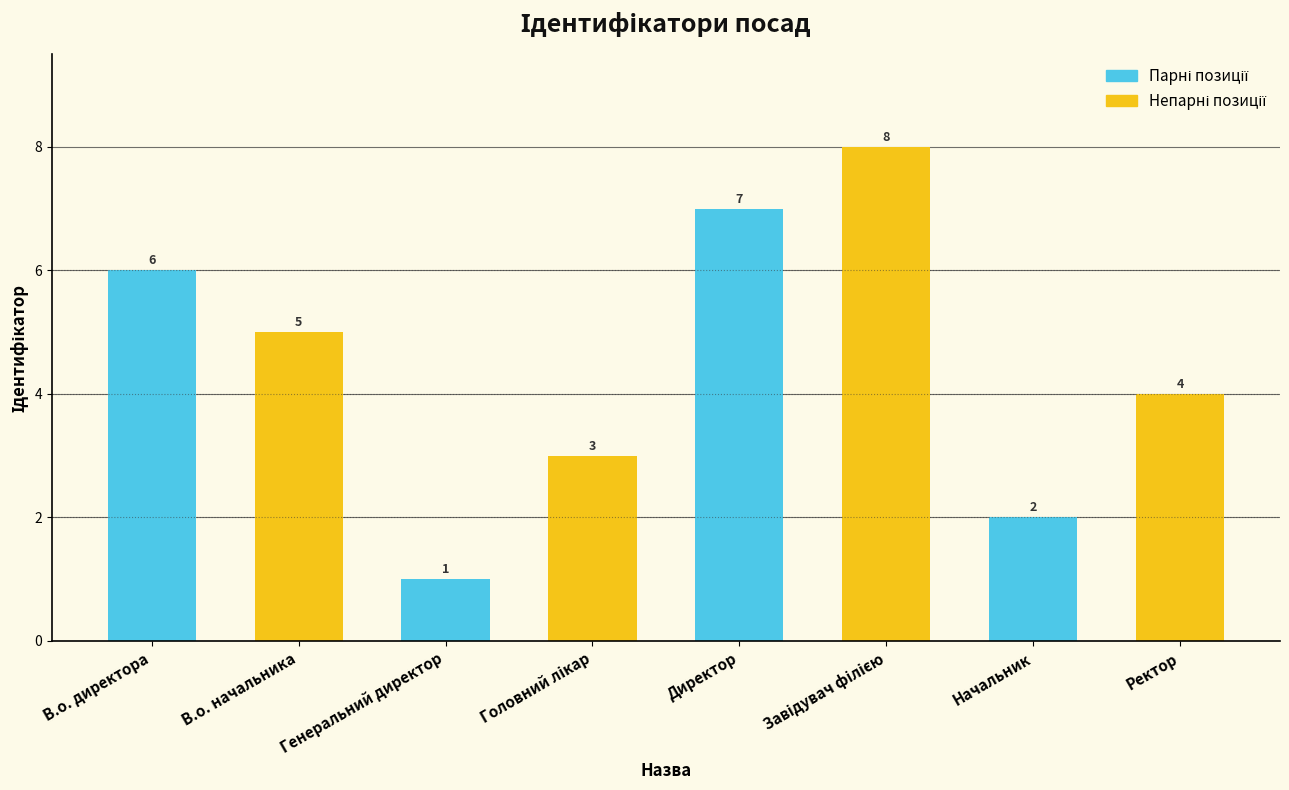

What is the difference between the maximum and minimum values?

7